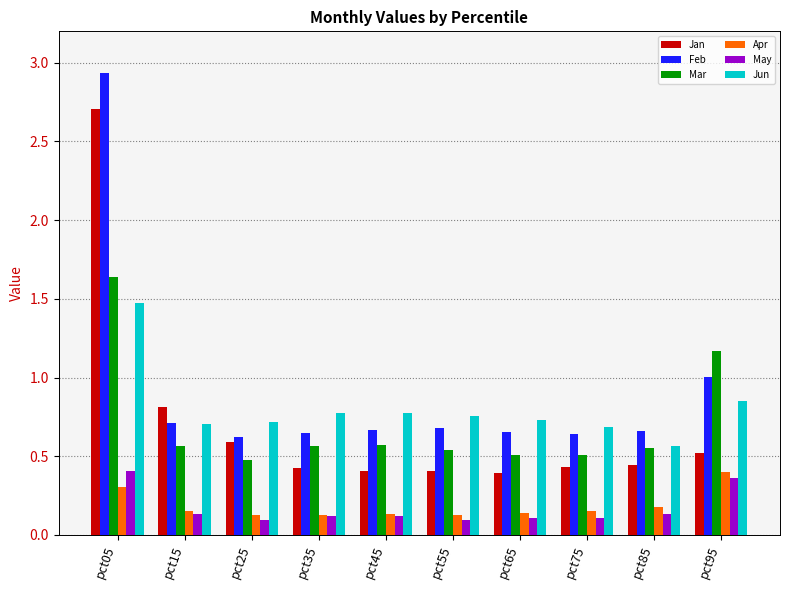

Is it true that Jan equals 2.7 at pct05?

True